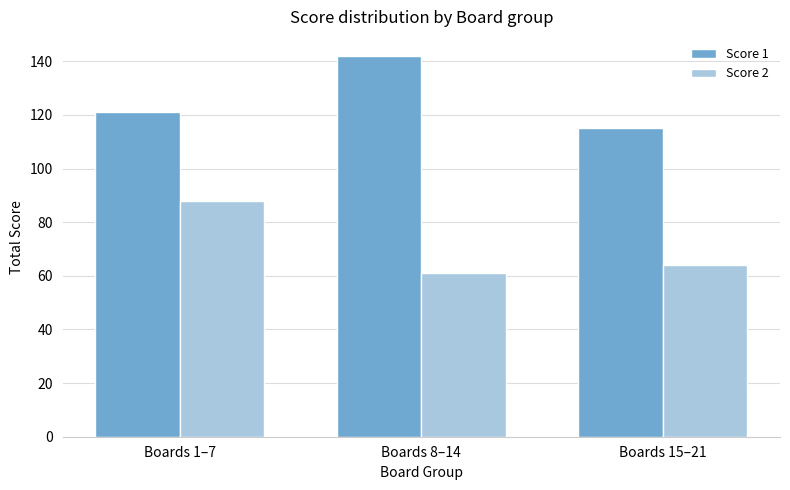

What is the label of the 2nd bar from the left?

Boards 8–14